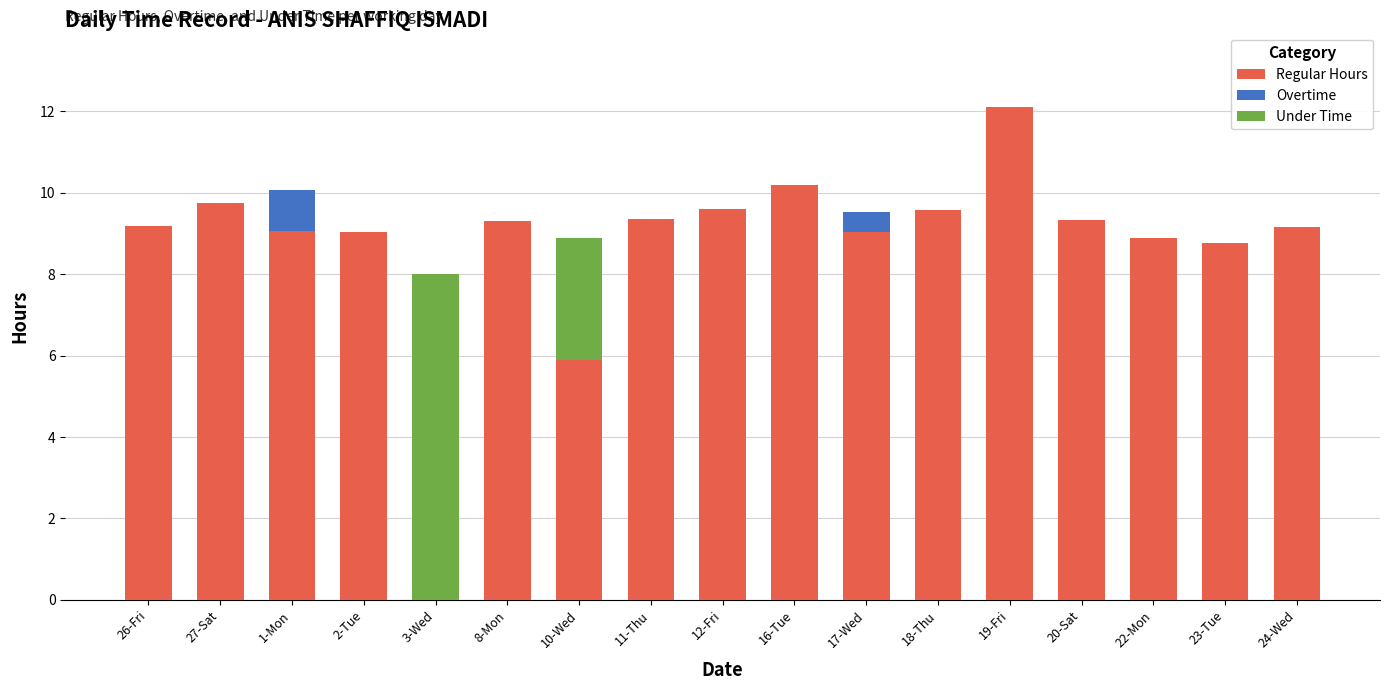

Is it true that Regular Hours equals 3.9 at 12-Fri?

False